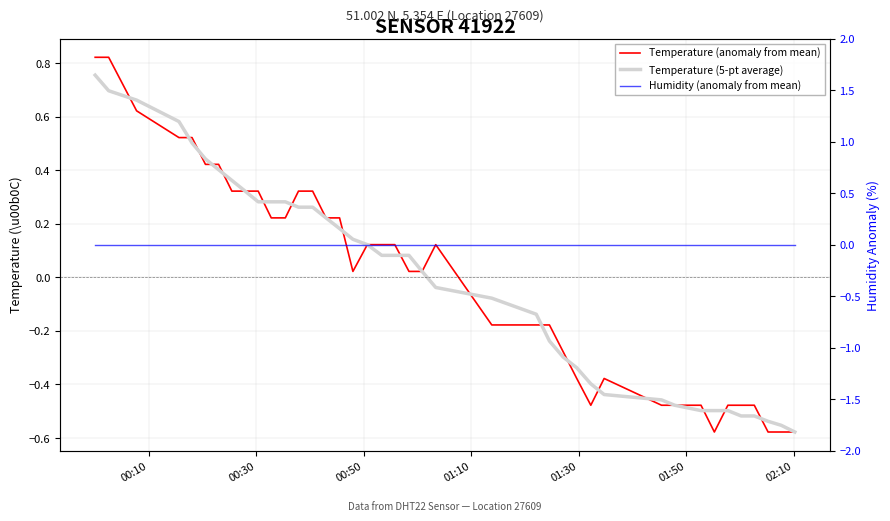

At which label does Temperature (5-pt average) first exceed 0?

00:10